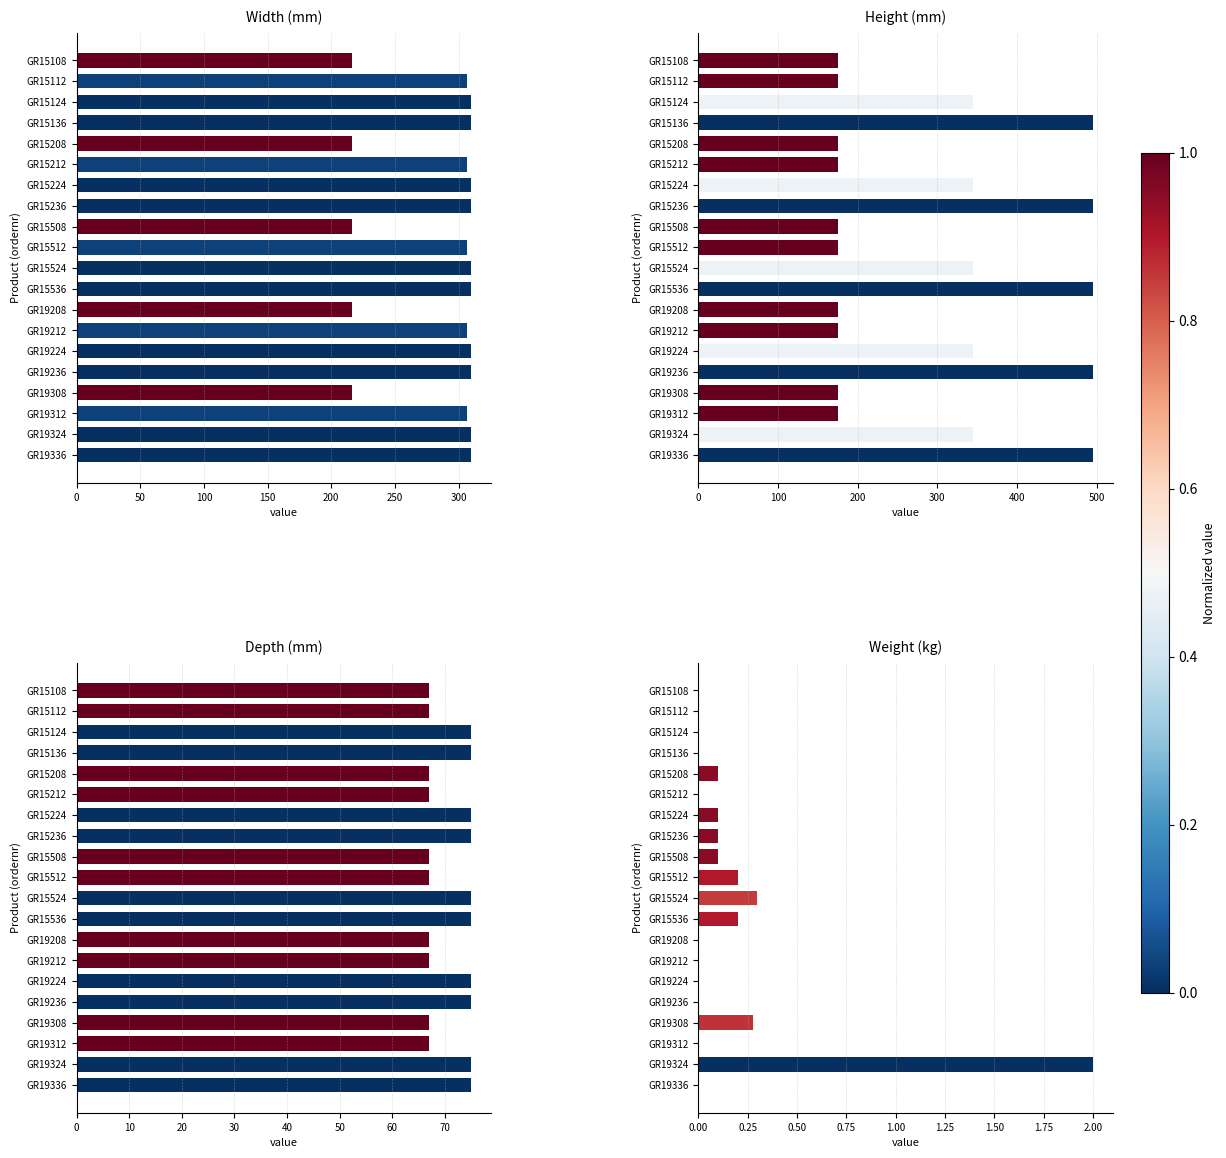

How many bars are there in each group?

4